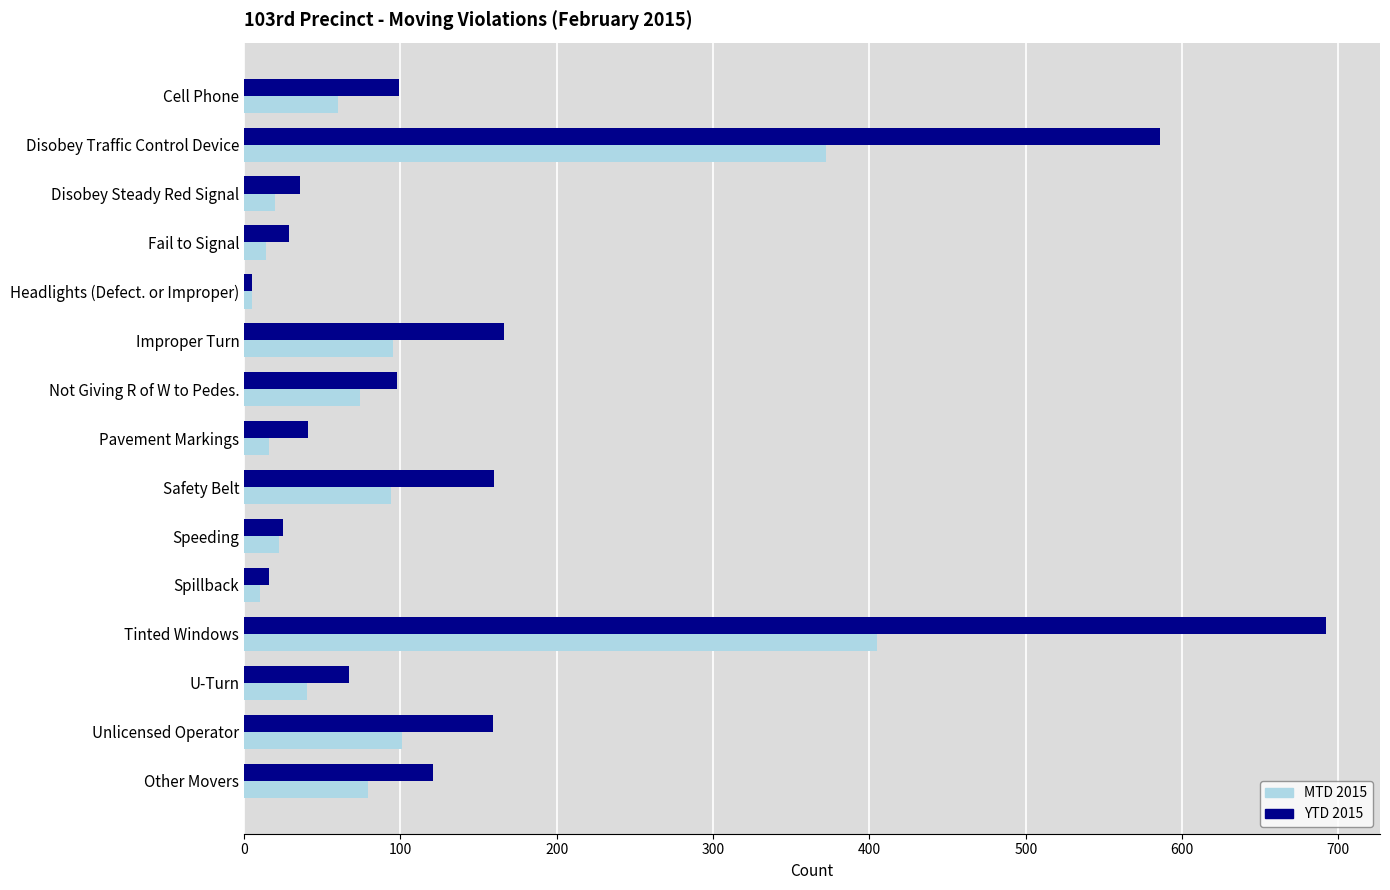

What is the sum of all YTD 2015 values?

2300